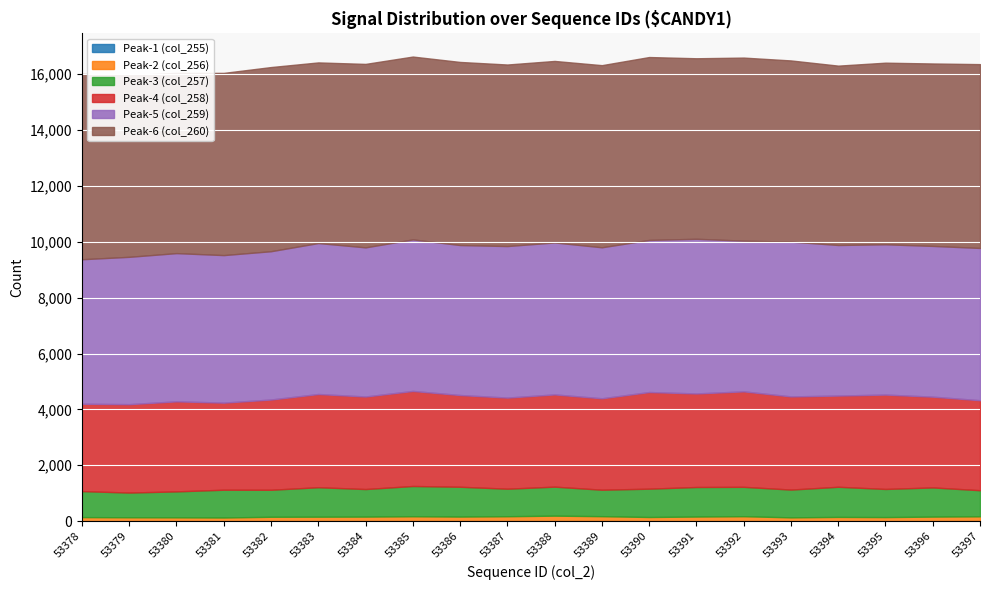

How many data points does each series have?

20